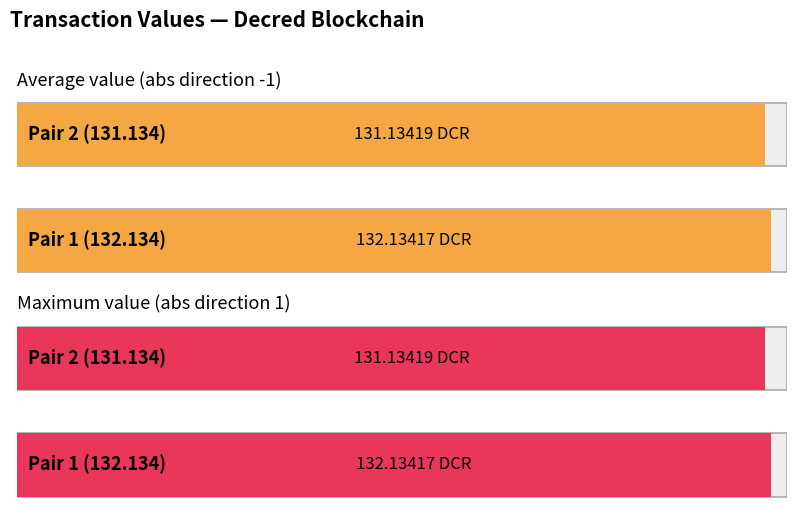

Is it true that Maximum value (abs direction 1) equals 53.6 at 0?

False